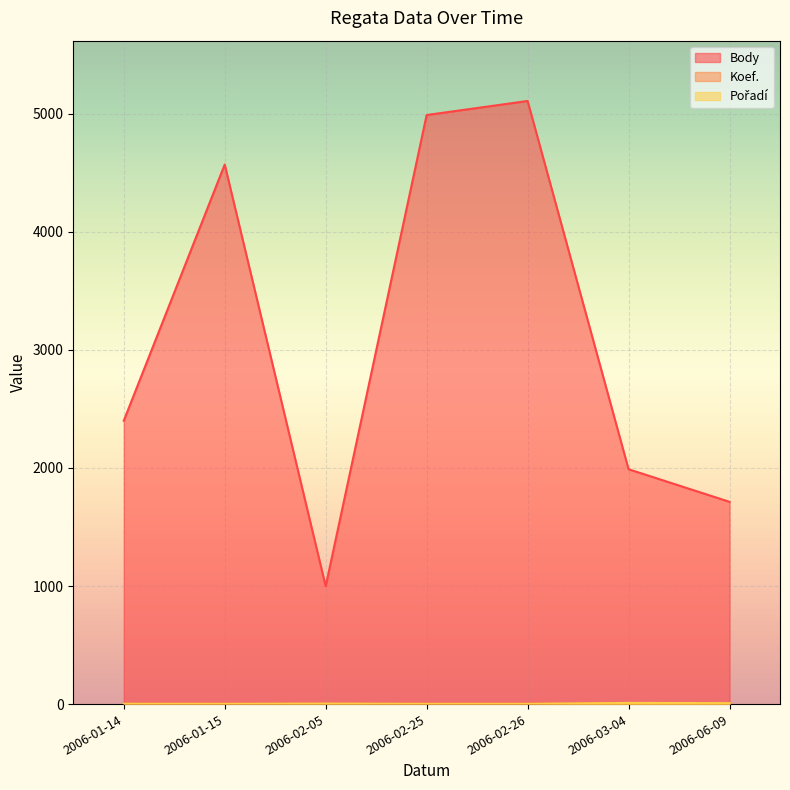

What is the total value across all series at 2006-03-04?

2005